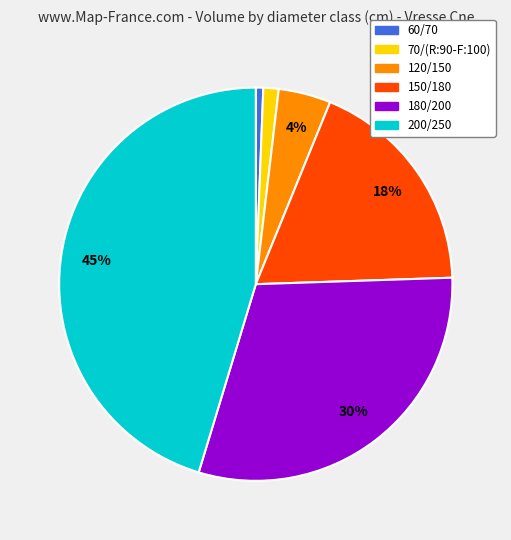

Is the sum of 180/200 and 120/150 greater than half?

No